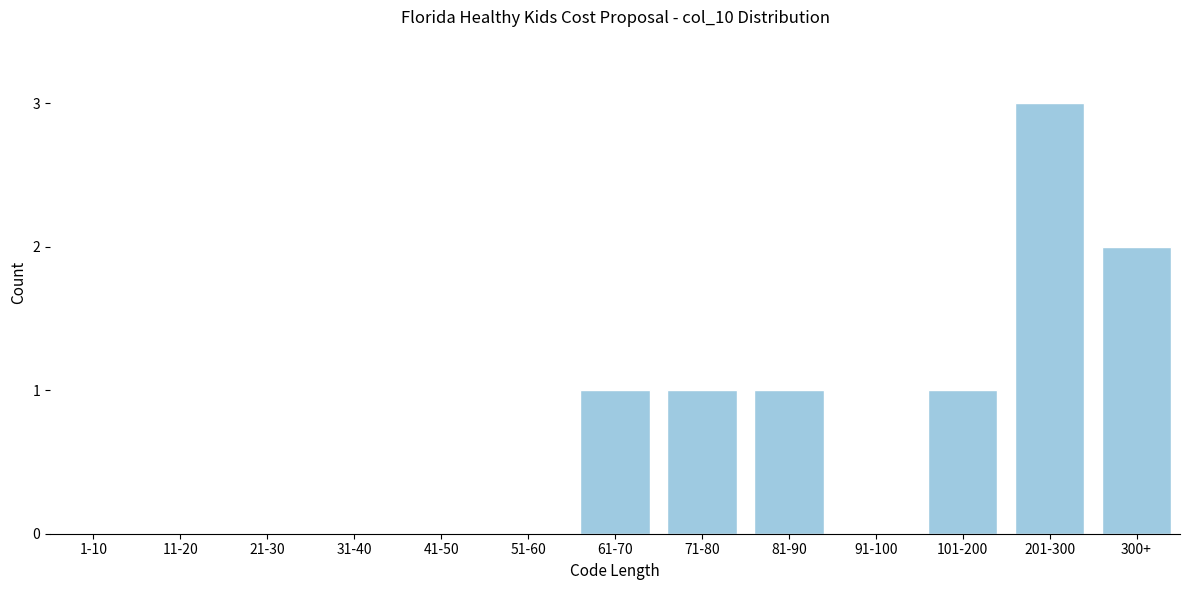

Reading left to right, what are all the values shown in this chart?

1-10=0	11-20=0	21-30=0	31-40=0	41-50=0	51-60=0	61-70=1	71-80=1	81-90=1	91-100=0	101-200=1	201-300=3	300+=2